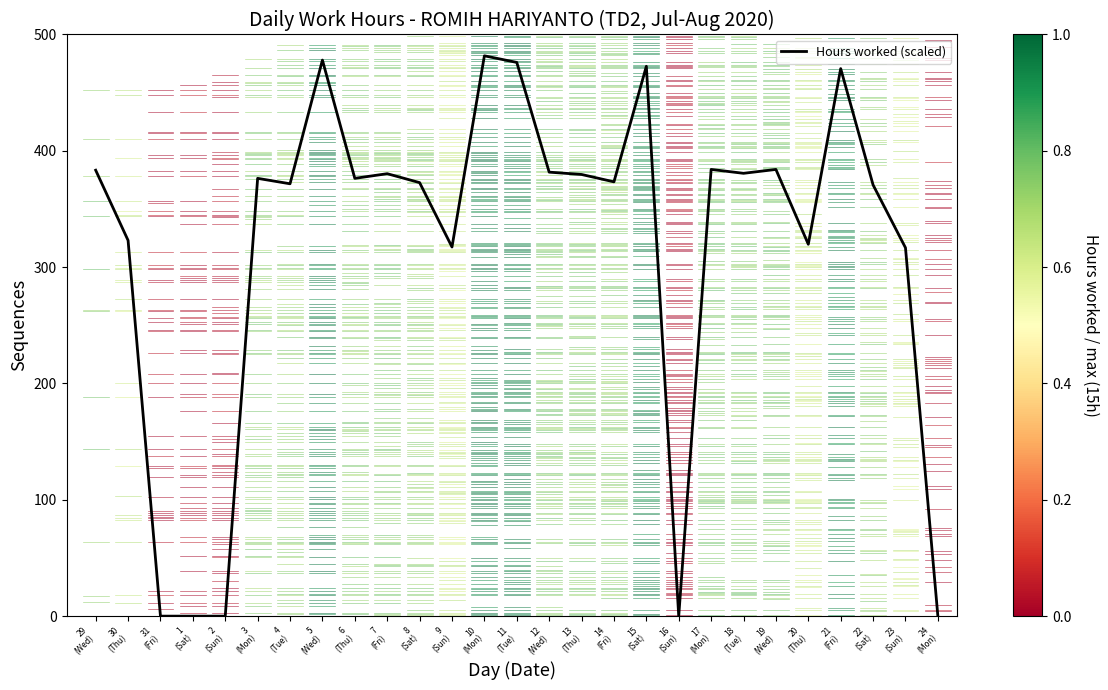

What is the maximum value shown in the chart?

481.7